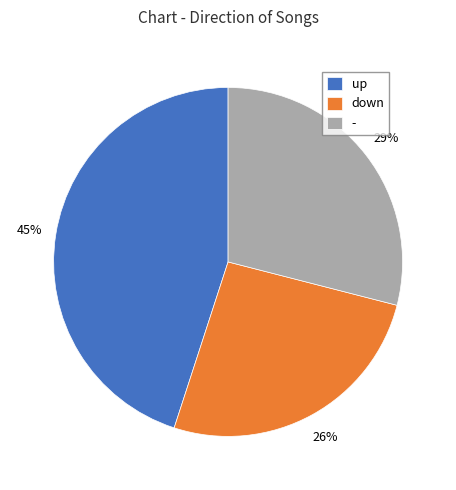

What is the largest slice in the pie chart?

up